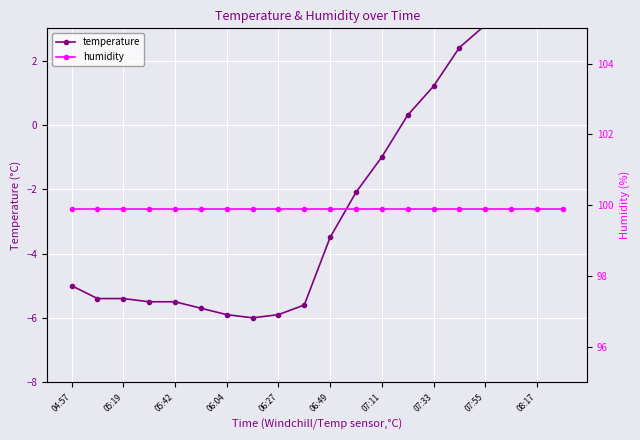

True or false: temperature and humidity cross at least once.

False